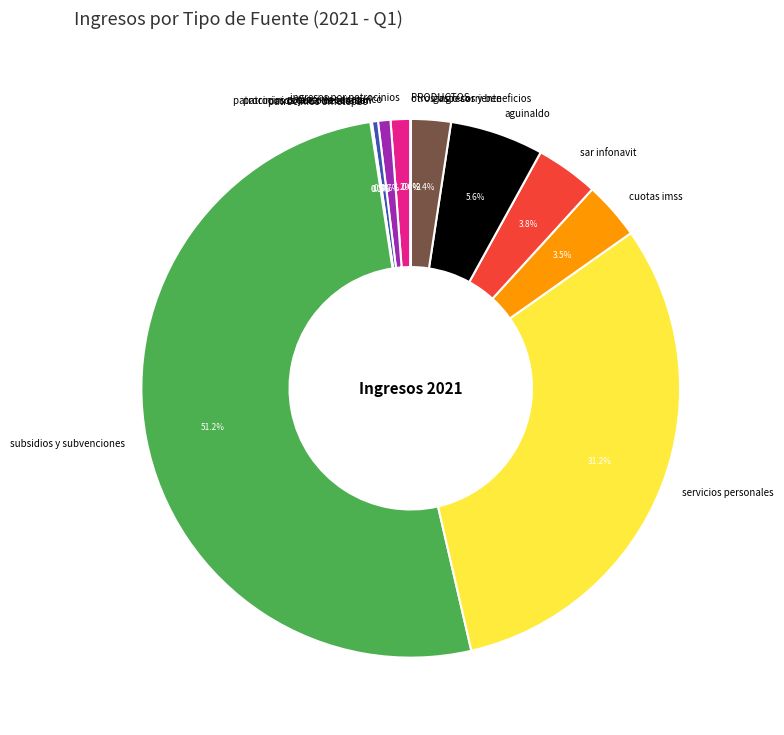

Which slice represents more than half of the pie?

subsidios y subvenciones